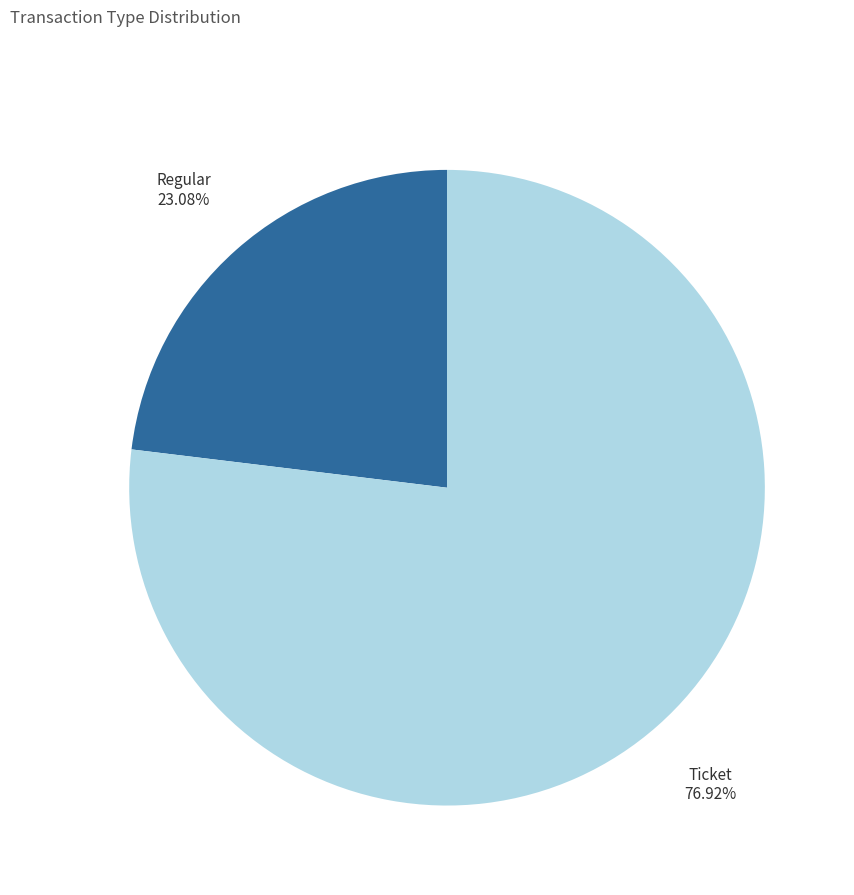

To the nearest percent, what portion does Regular represent?

23%